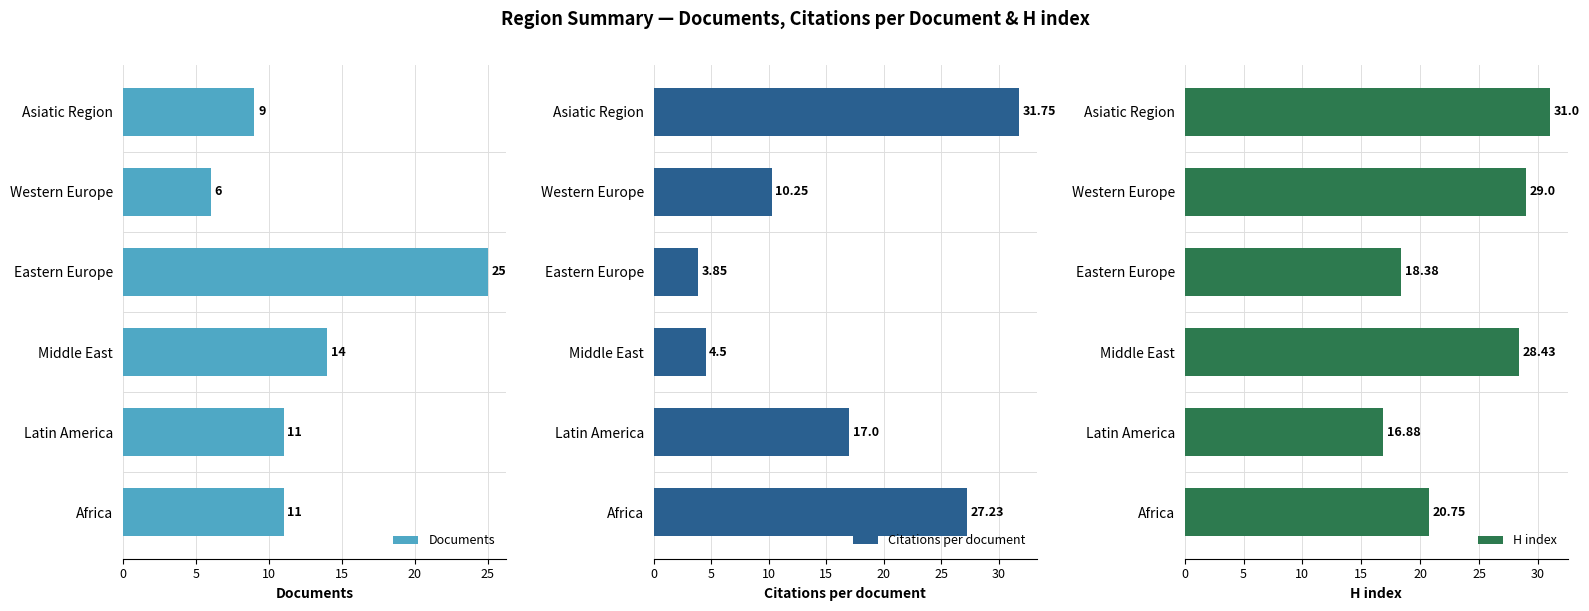

Rank the series by their maximum value, from highest to lowest.

Citations per document, H index, Documents